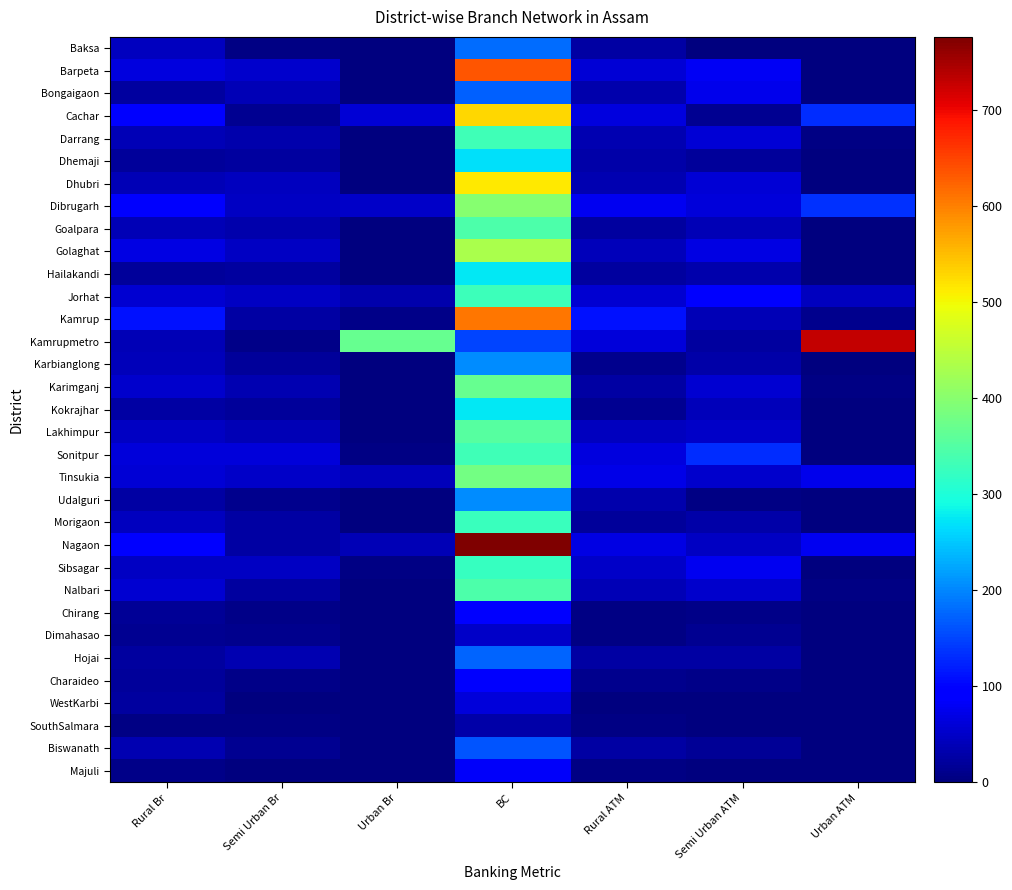

How many data points in Majuli are less than 2?

2